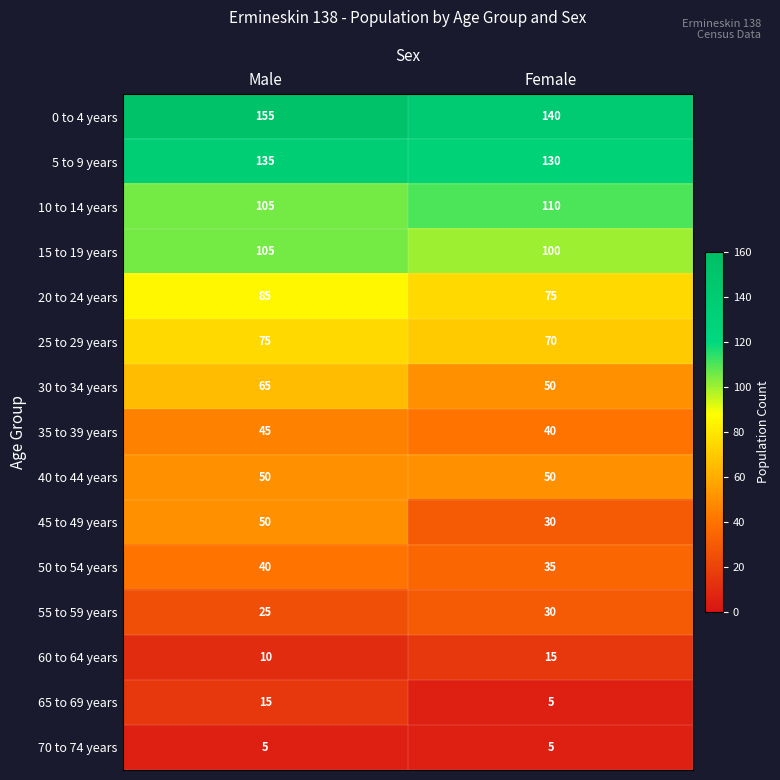

The value of 15 to 19 years at Male is 105. True or false?

True